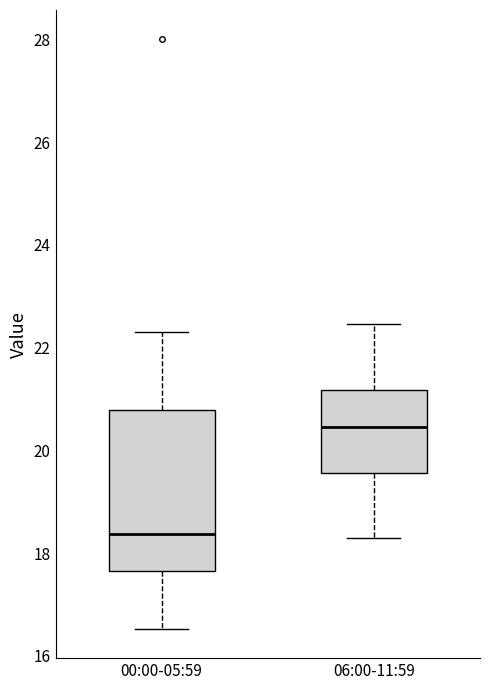

Where does the lower whisker of the box for 06:00-11:59 end on the y-axis? The values are not printed on the chart, so give them approximately, as read against the axis.

18.4